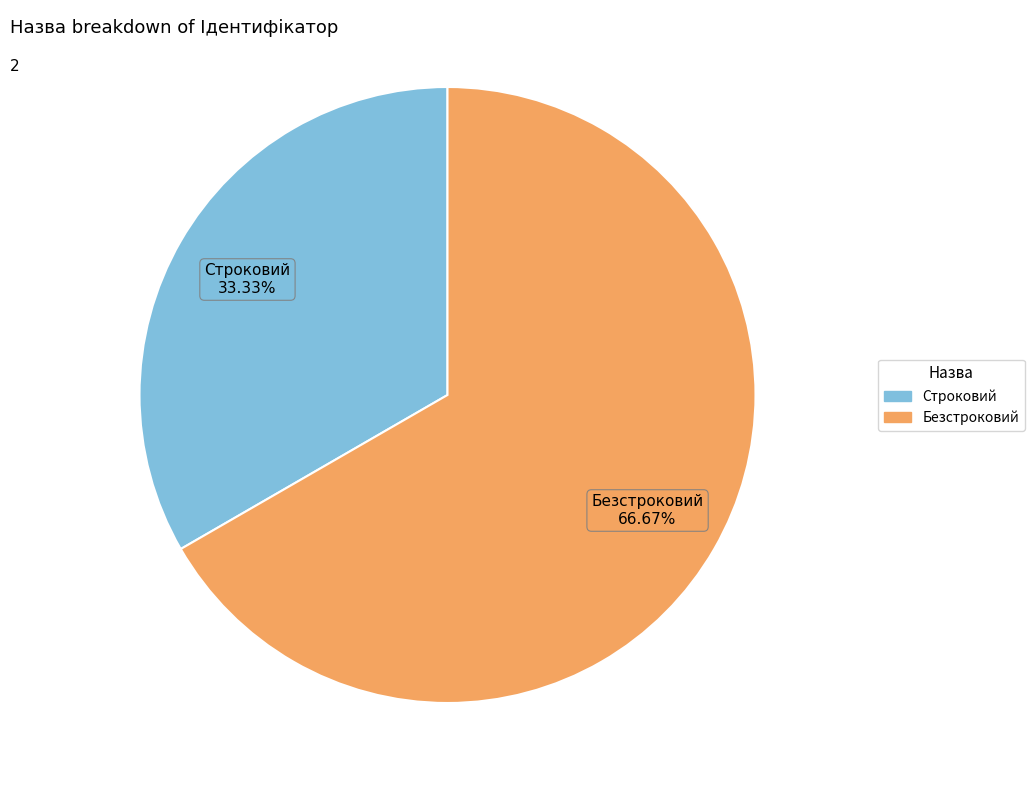

Which slice is the largest?

Безстроковий